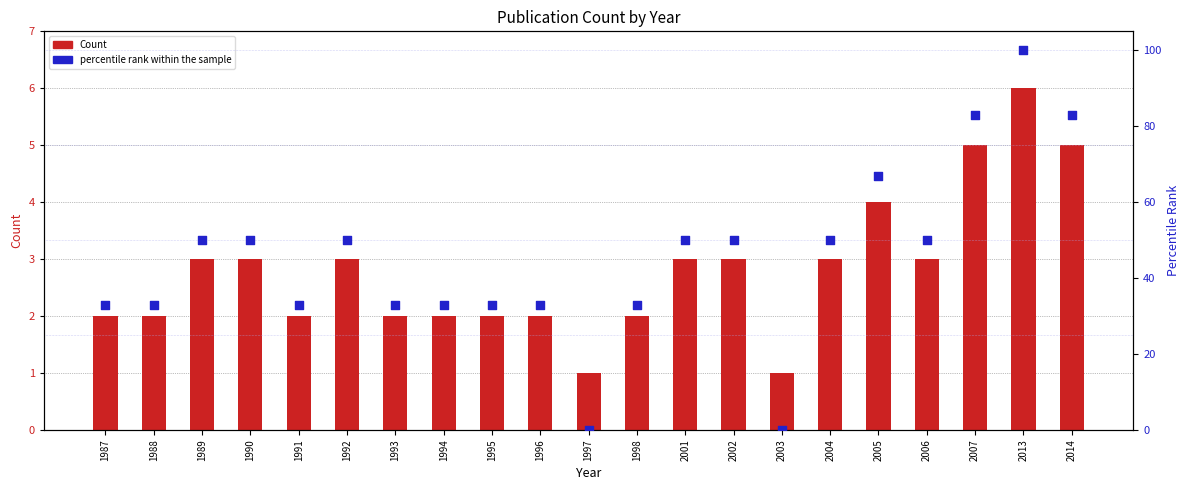

At which category is the sum across all series the highest?

2013